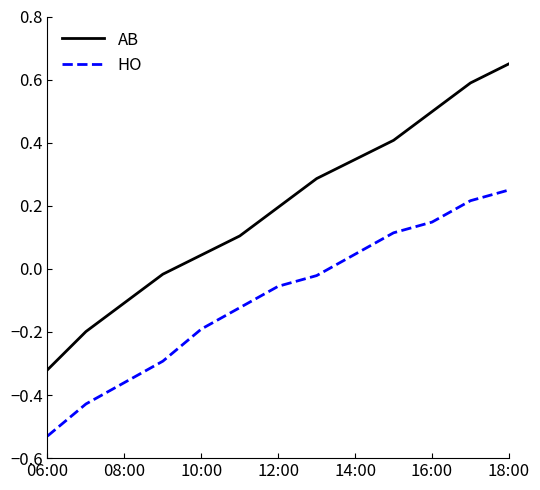

How many values in the AB series are below 0?

4